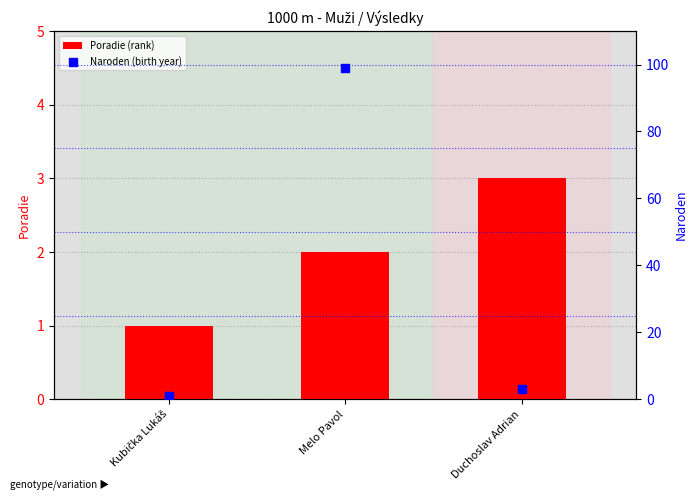

At which category is the sum across all series the highest?

Melo Pavol